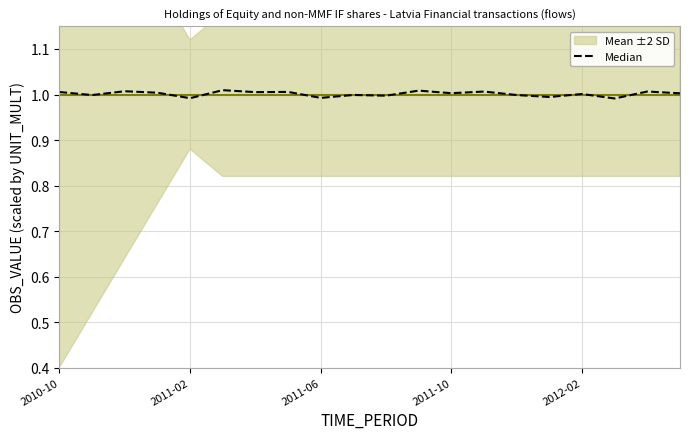

The Median series shows 1.0 at 13. True or false?

True